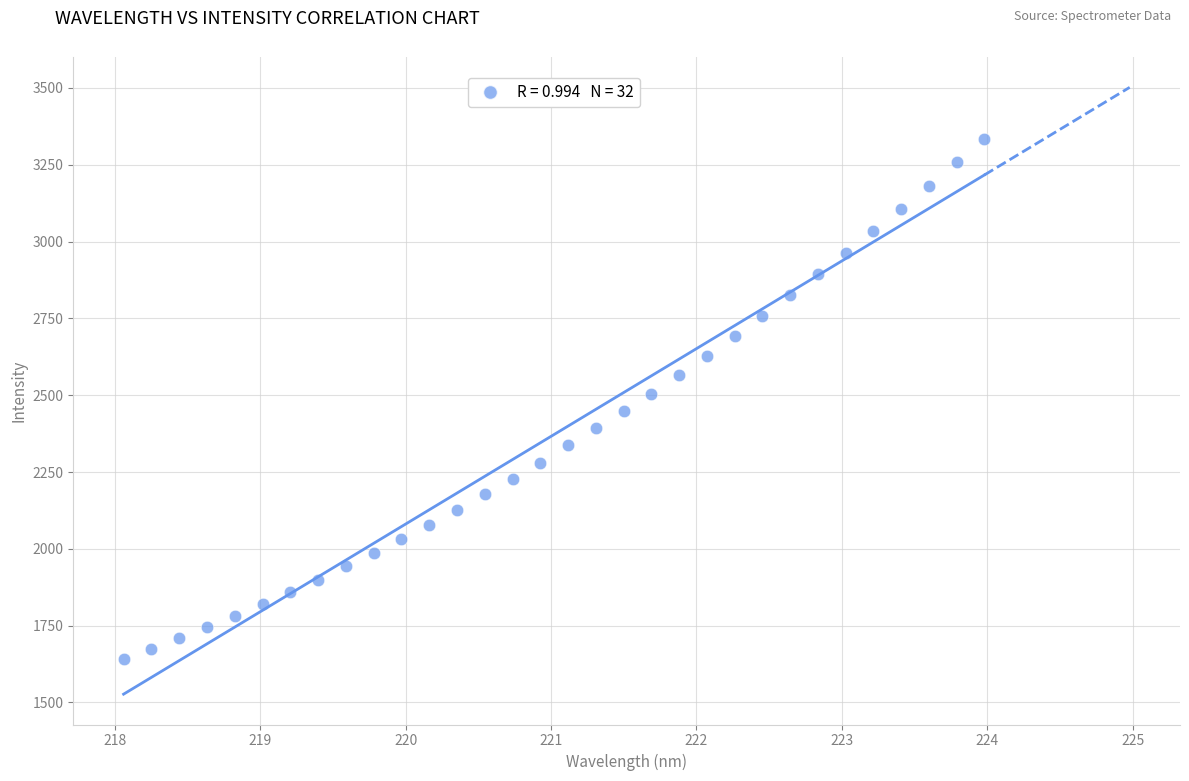

What is the range of Y values (max minus min)?

1693.5